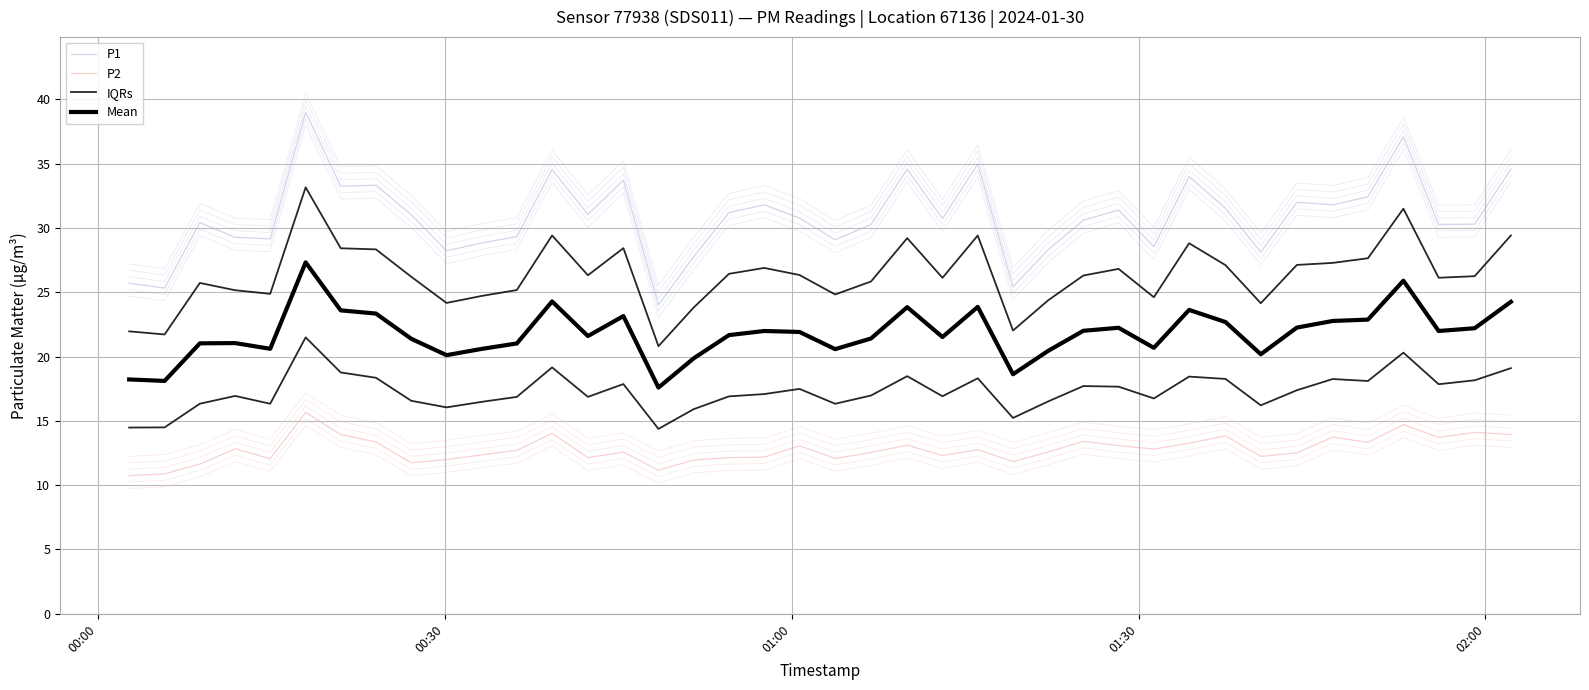

True or false: Mean and P1 intersect in this chart.

False